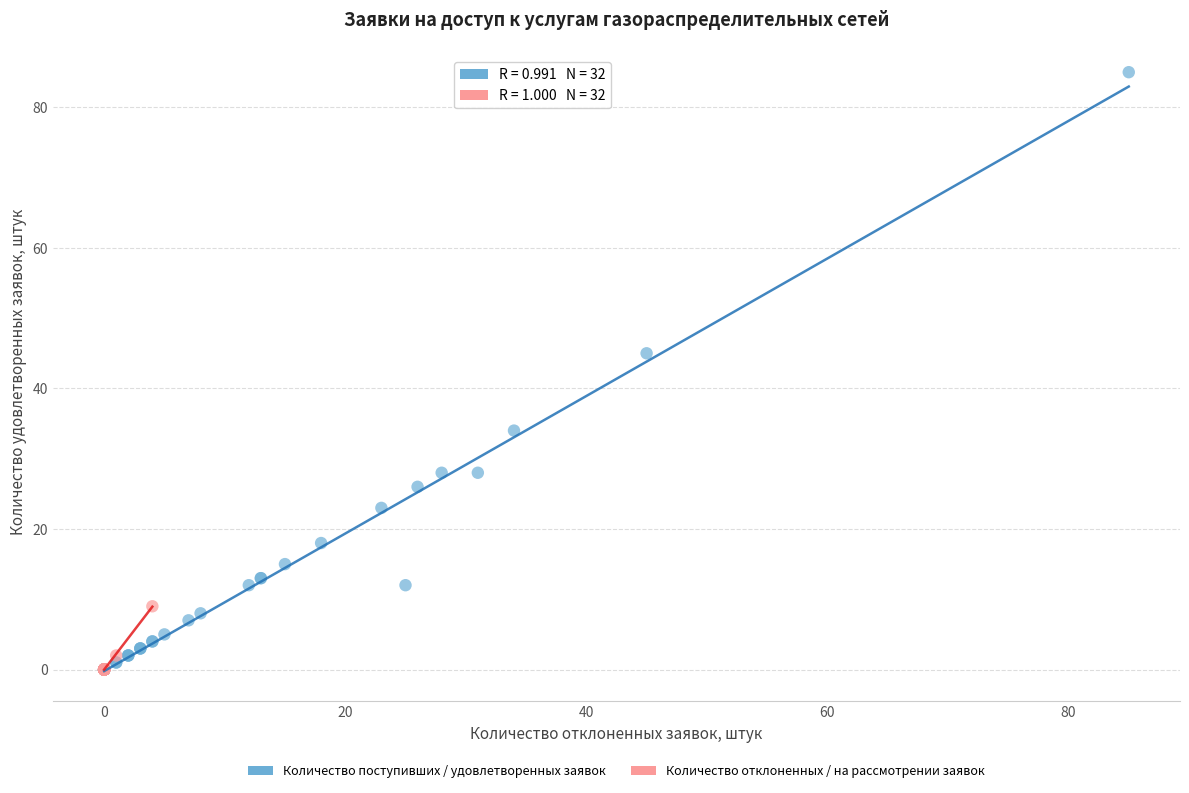

Which series reaches the maximum Y coordinate?

Количество поступивших / удовлетворенных заявок